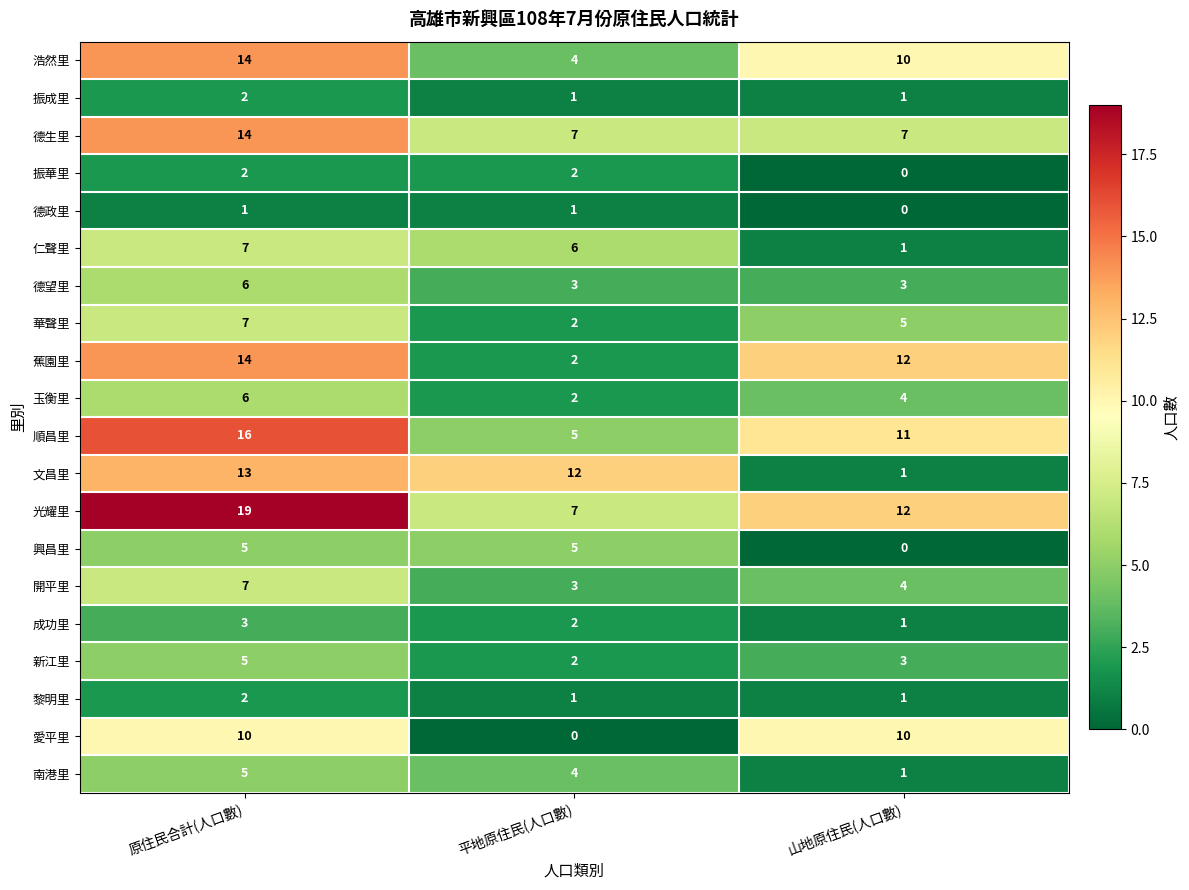

Count the 新江里 values in the range 2 to 5.

3